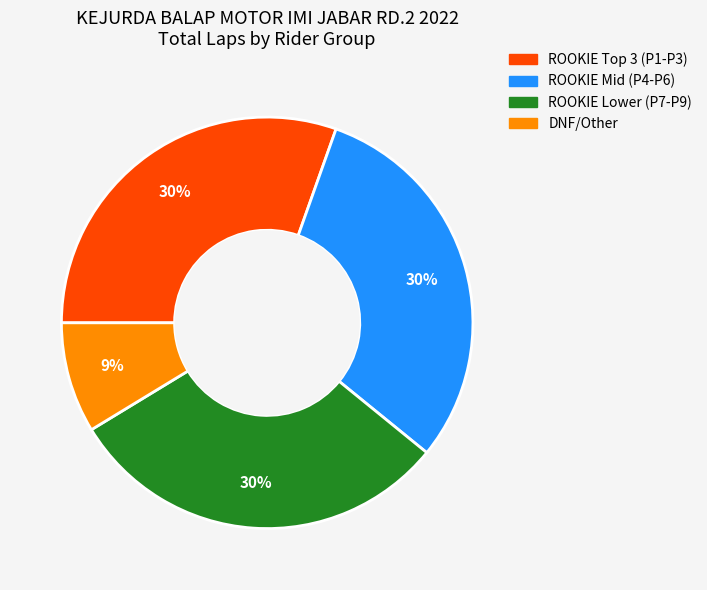

Does any single category account for the majority?

No